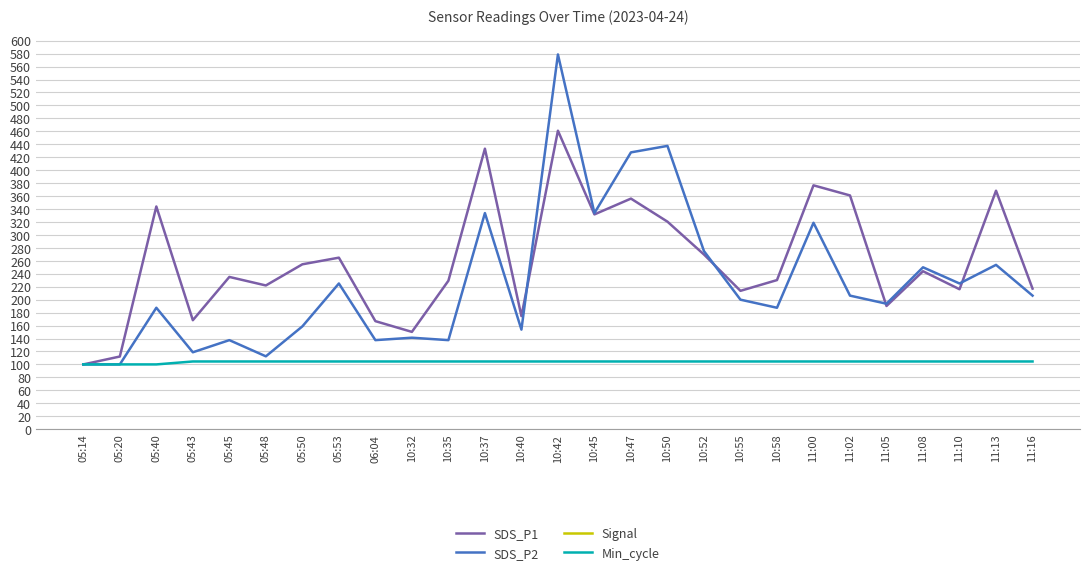

What is the difference between the SDS_P1 values at 05:40 and 10:42?

117.1